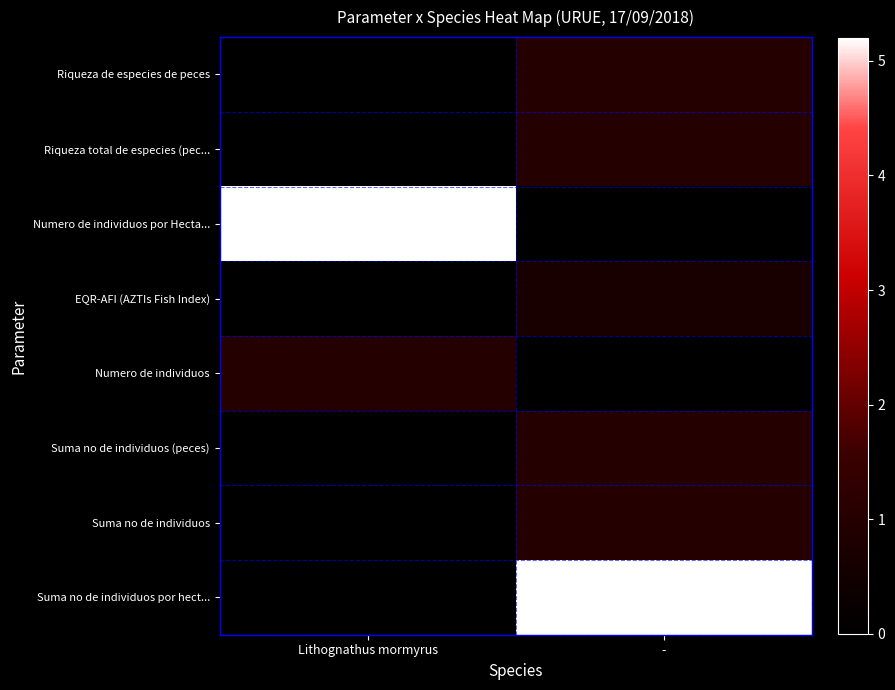

Rank the series at Lithognathus mormyrus from highest to lowest value.

Numero de individuos por Hecta..., Numero de individuos, Riqueza de especies de peces, Riqueza total de especies (pec..., EQR-AFI (AZTIs Fish Index), Suma no de individuos (peces), Suma no de individuos, Suma no de individuos por hect...